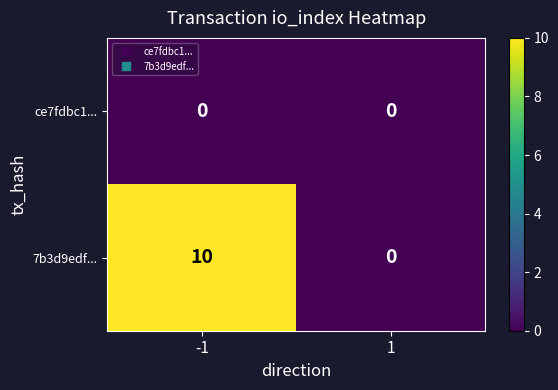

Which series has the largest range (max minus min)?

7b3d9edf...